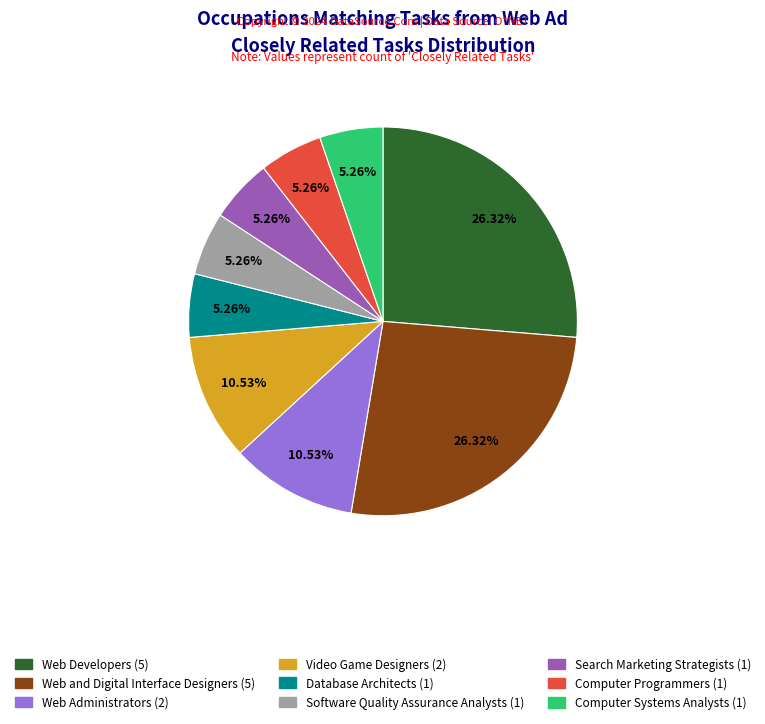

Is there a majority slice in this chart?

No